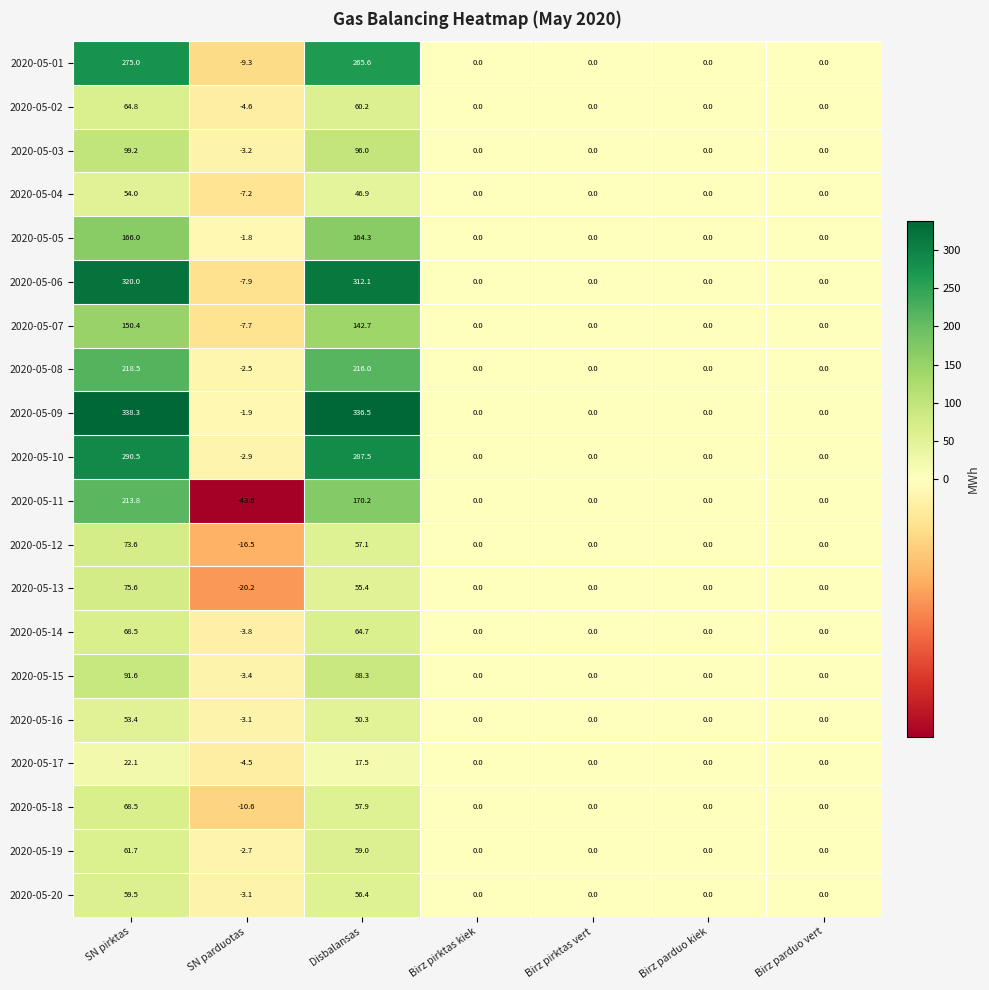

The 2020-05-07 series shows -104.2 at Birz parduo vert. True or false?

False